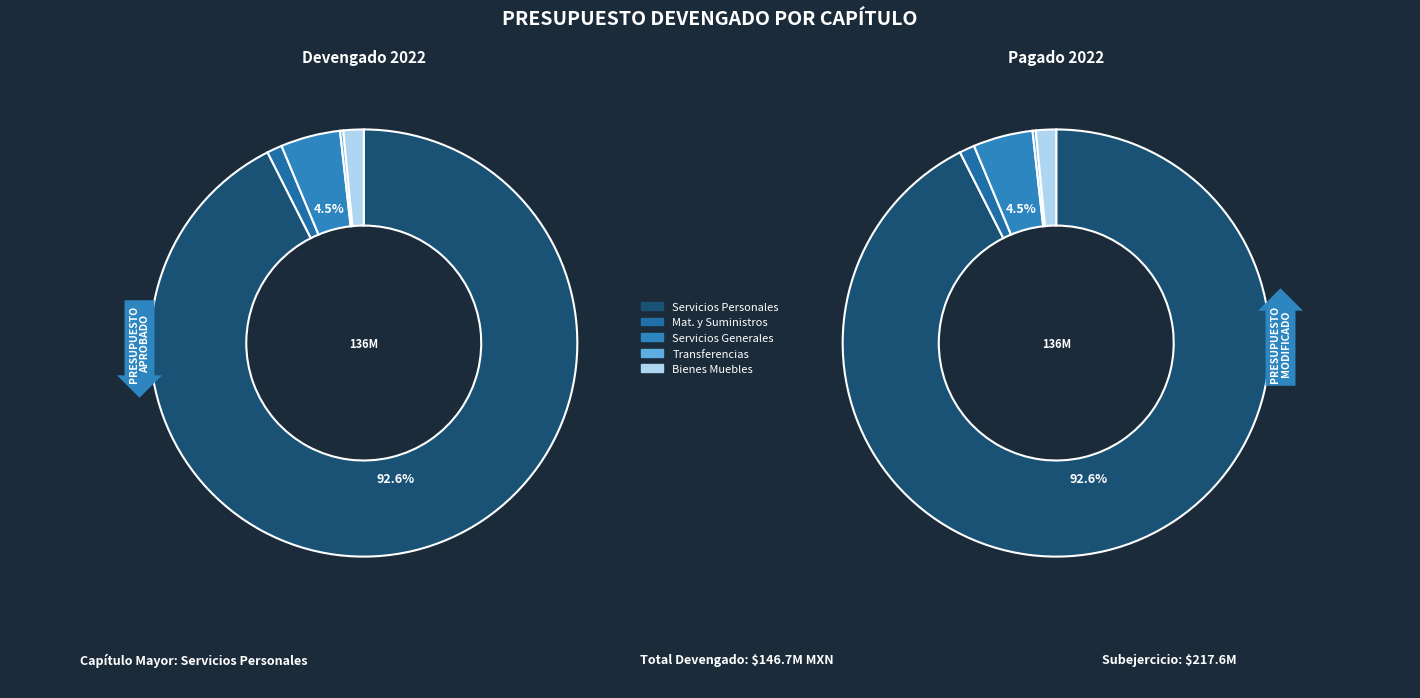

Which category accounts for the majority?

Servicios Personales